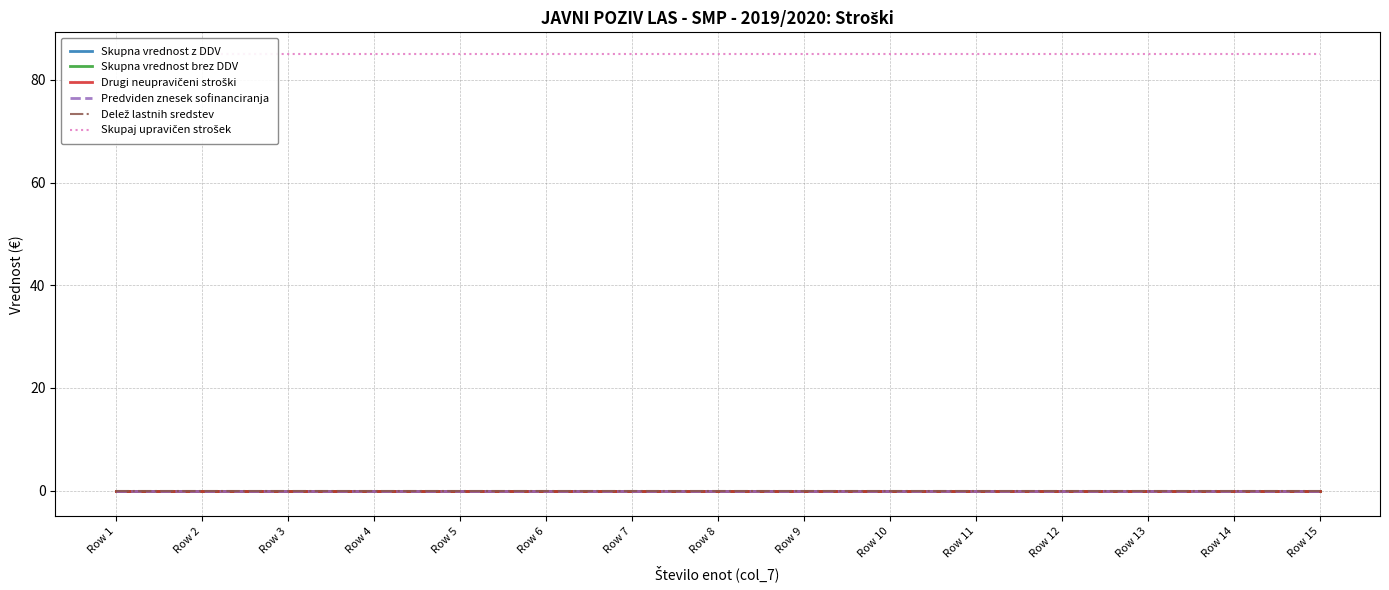

At which label is Skupna vrednost brez DDV closest to 0?

Row 1